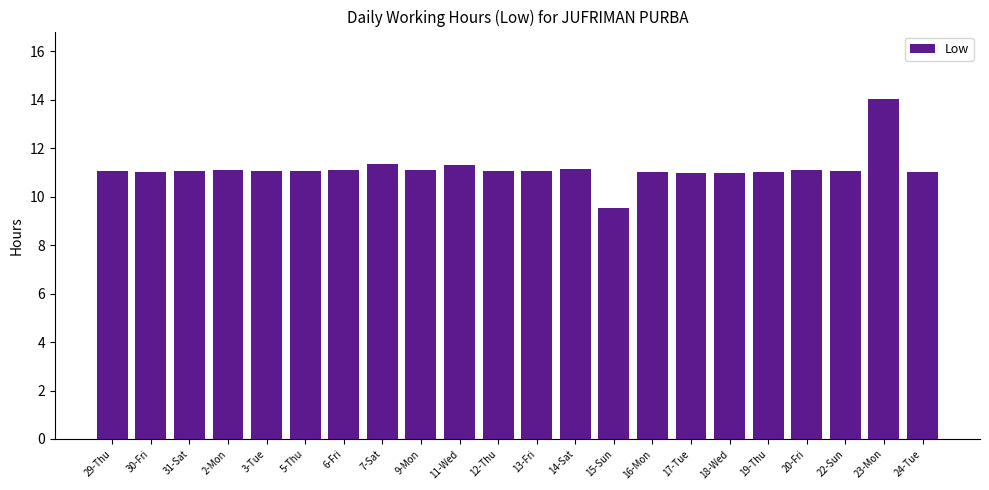

Read the value at 15-Sun.

9.5